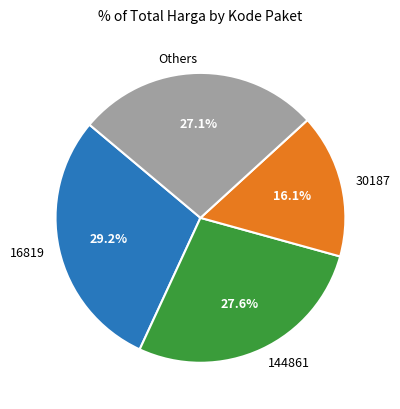

To the nearest percent, what is the difference between the largest and smallest slice percentages?

13%